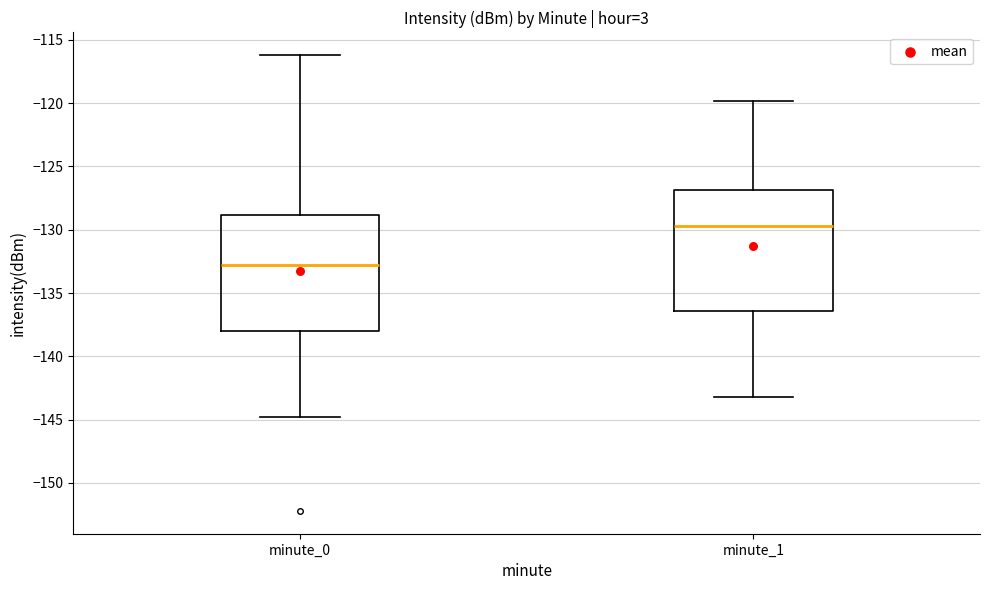

Reading left to right, read every box against the y-axis: the position of its median line, the range the box covers, and the ends of its whiskers. The values are not printed on the chart, so give them approximately, as read against the axis.

minute_0: median -133.0, box -138.0 to -129.0, whiskers -145.0 to -116.0
minute_1: median -129.5, box -136.5 to -127.0, whiskers -143.0 to -120.0